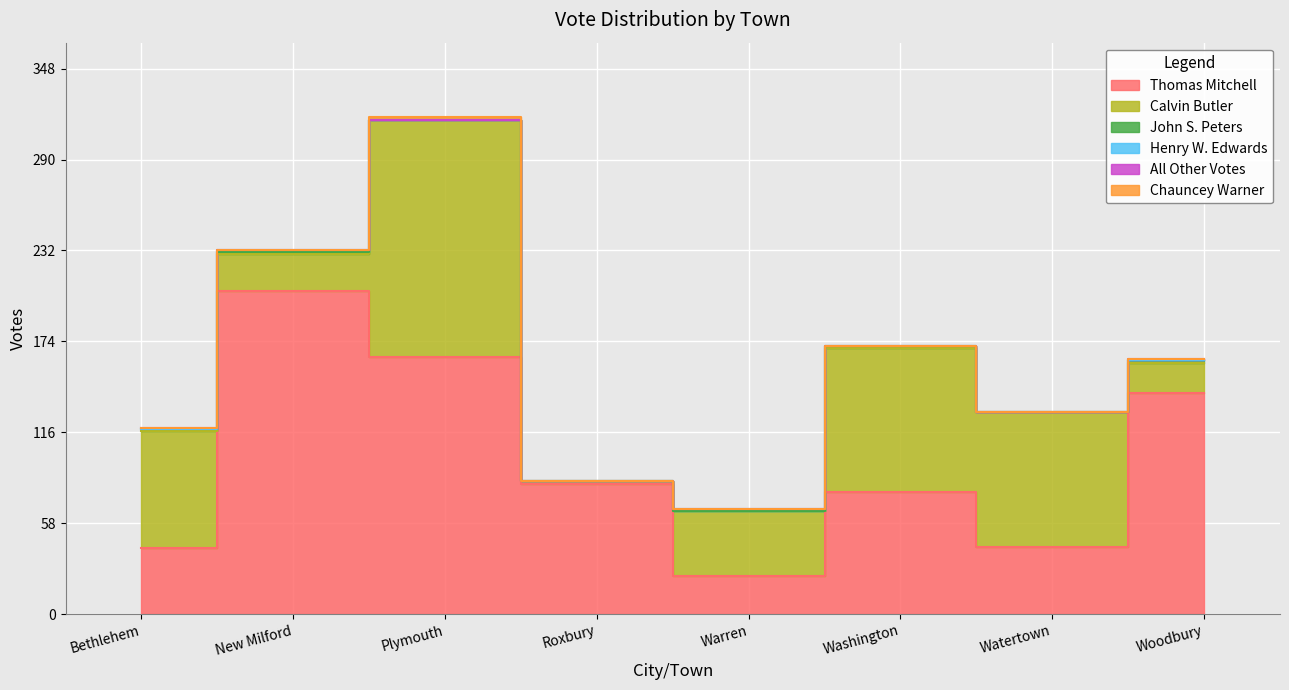

Reading left to right, list all the values displayed in this chart.

Thomas Mitchell: 42	206	164	83	24	78	43	141
Calvin Butler: 75	24	151	2	42	92	86	19
John S. Peters: 1	1	0	0	0	1	0	2
Henry W. Edwards: 0	1	0	0	1	0	0	0
All Other Votes: 1	0	0	0	0	0	0	1
Chauncey Warner: 0	0	2	0	0	0	0	0